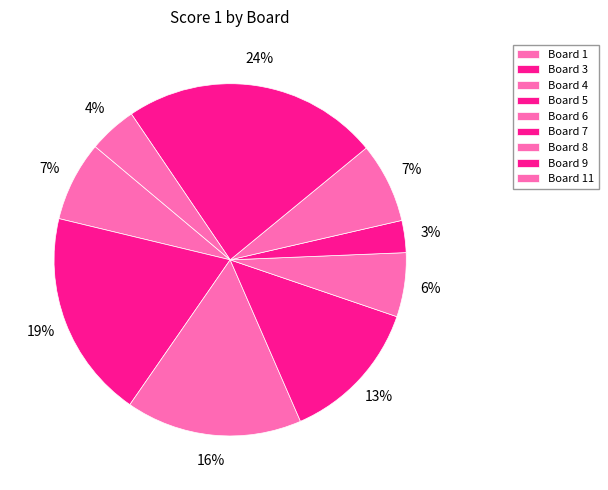

What is the ratio of the value at Board 4 to the value at Board 8?

2.2